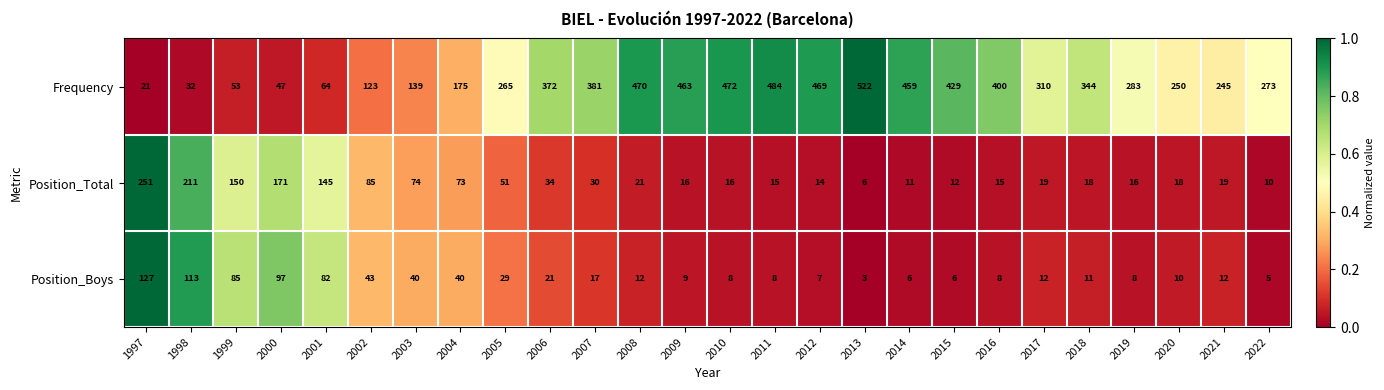

At which category does the chart reach its minimum across all series?

2013